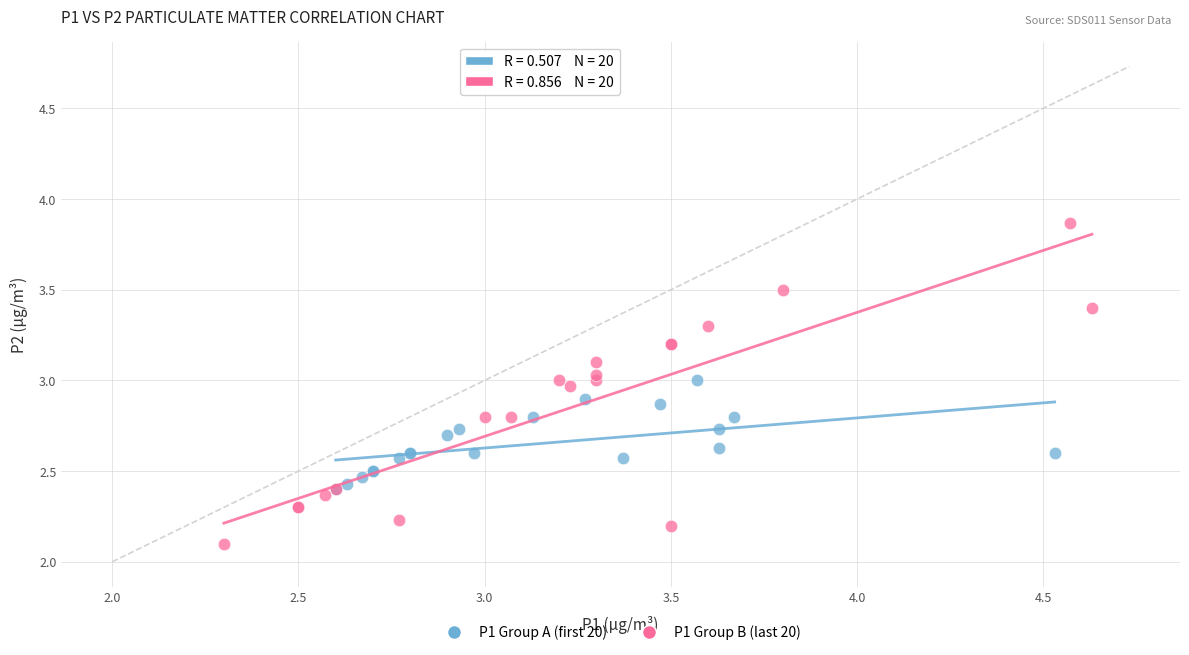

Which series reaches the minimum Y coordinate?

P1 Group B (last 20)